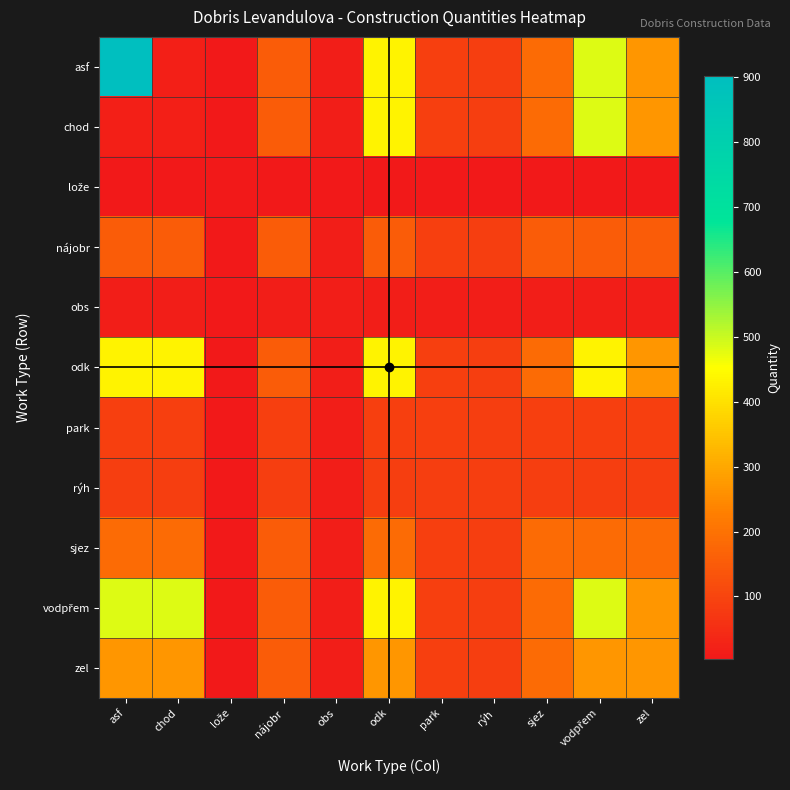

Which has a higher value, sjez or chod?

sjez